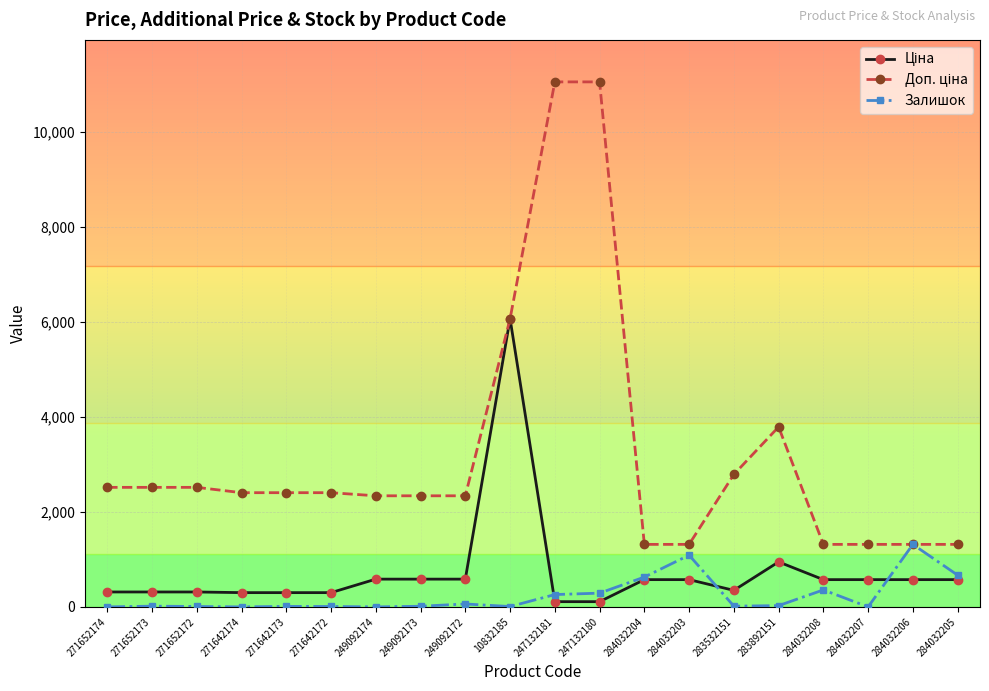

What is the difference between the highest and lowest values at 284032206?

742.2